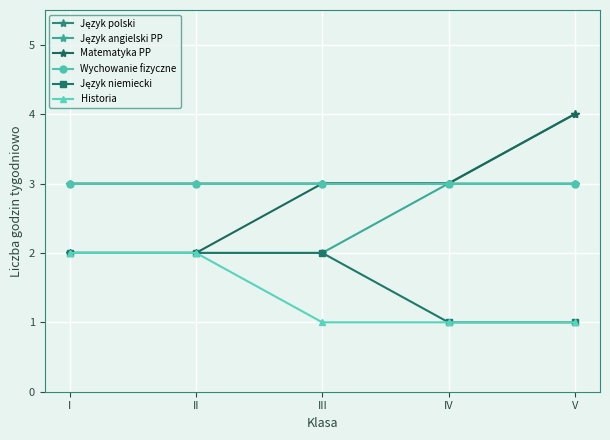

What value does the Wychowanie fizyczne series have at II?

3